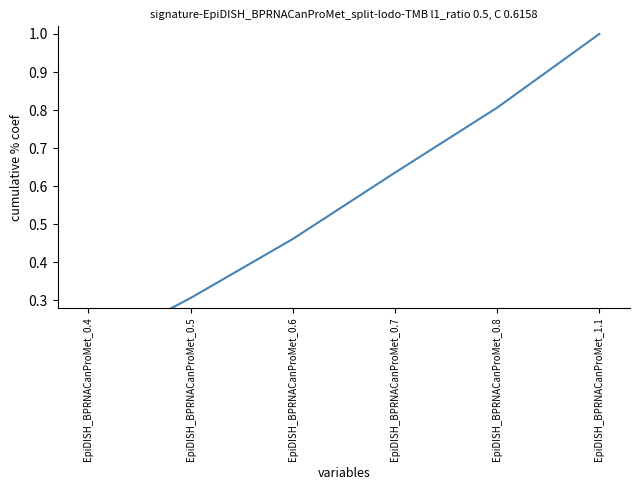

What is the maximum value shown in the chart?

1.0